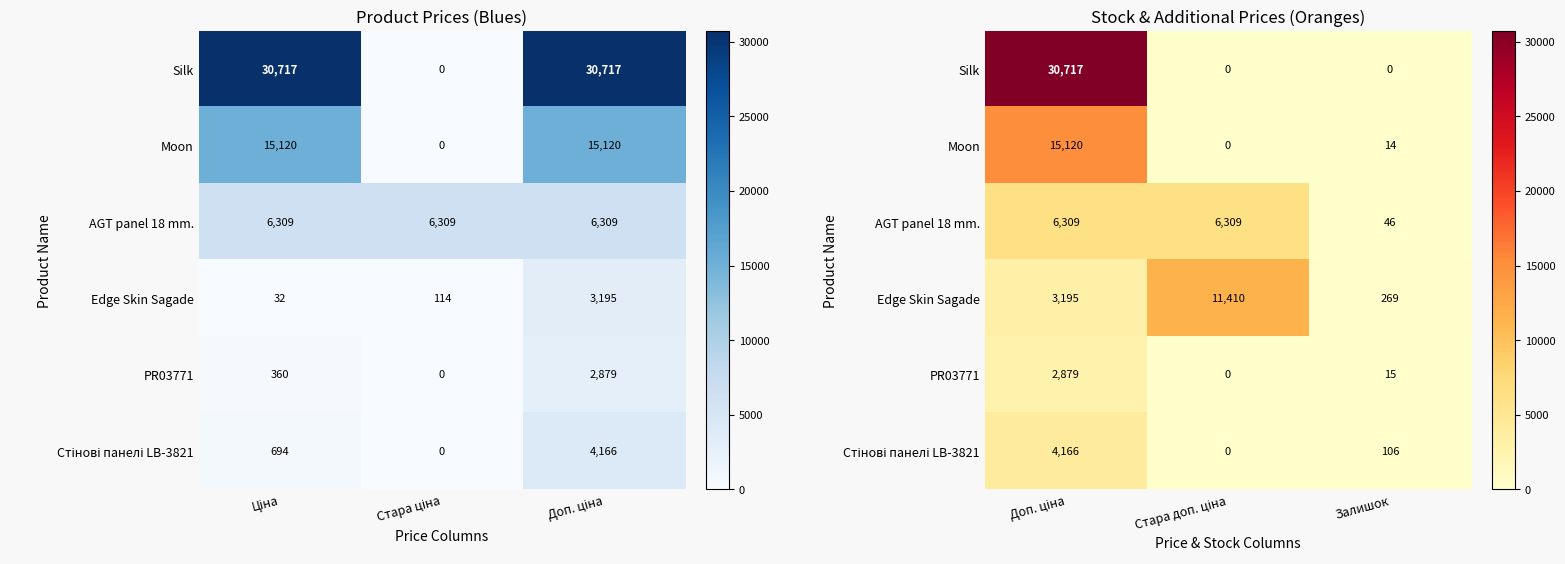

Which series has the largest range (max minus min)?

Silk